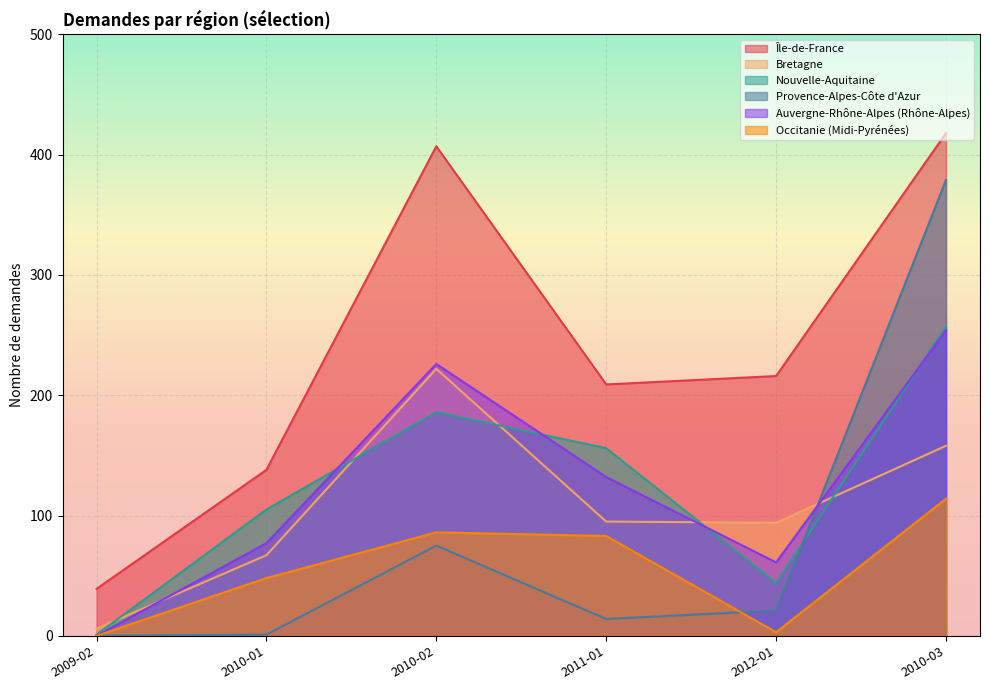

Reading right to left, extract all data points from this chart.

Île-de-France: 2010-03=418	2012-01=216	2011-01=209	2010-02=407	2010-01=138	2009-02=39
Bretagne: 2010-03=158	2012-01=94	2011-01=95	2010-02=222	2010-01=67	2009-02=6
Nouvelle-Aquitaine: 2010-03=257	2012-01=44	2011-01=156	2010-02=186	2010-01=105	2009-02=1
Provence-Alpes-Côte d'Azur: 2010-03=379	2012-01=21	2011-01=14	2010-02=75	2010-01=1	2009-02=0
Auvergne-Rhône-Alpes (Rhône-Alpes): 2010-03=254	2012-01=61	2011-01=132	2010-02=226	2010-01=77	2009-02=0
Occitanie (Midi-Pyrénées): 2010-03=114	2012-01=3	2011-01=83	2010-02=86	2010-01=48	2009-02=0